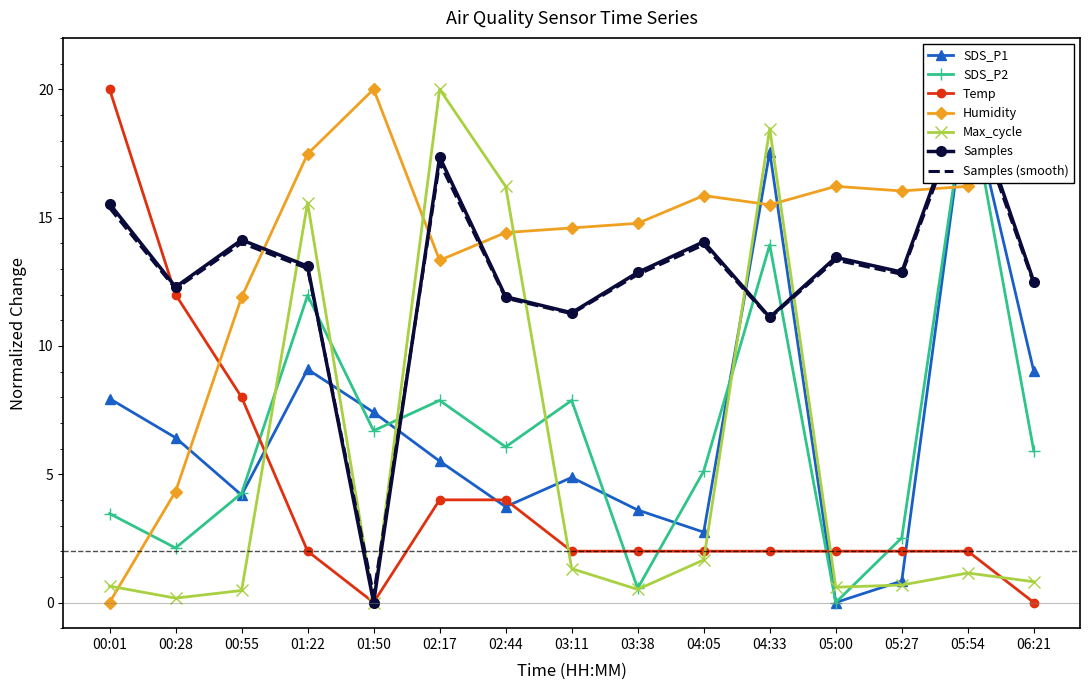

How many values in the Max_cycle series exceed 0?

14